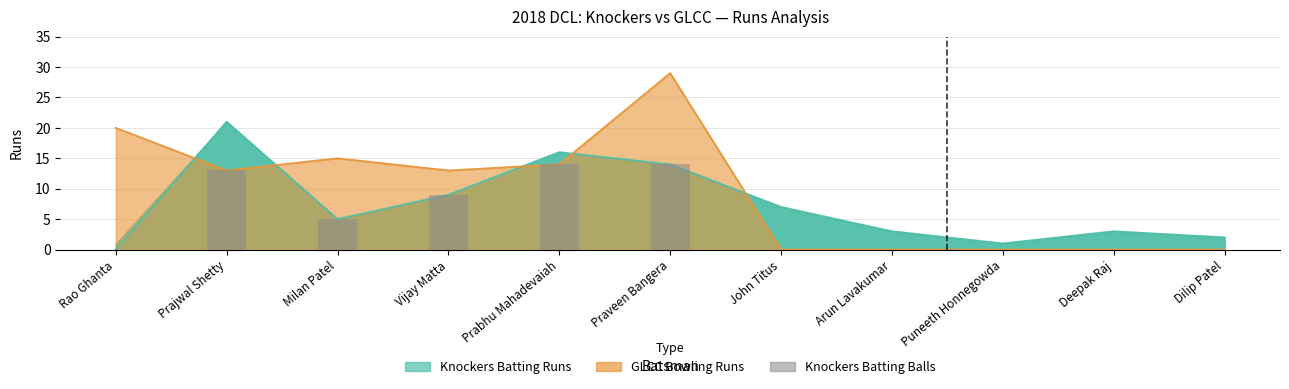

True or false: the data shows 14 at Vijay Matta.

False